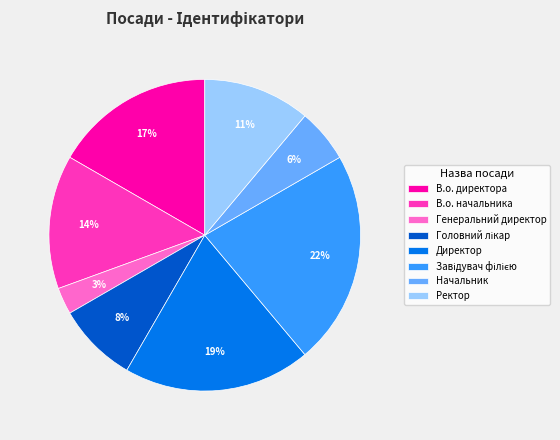

Which slice is the smallest?

Генеральний директор